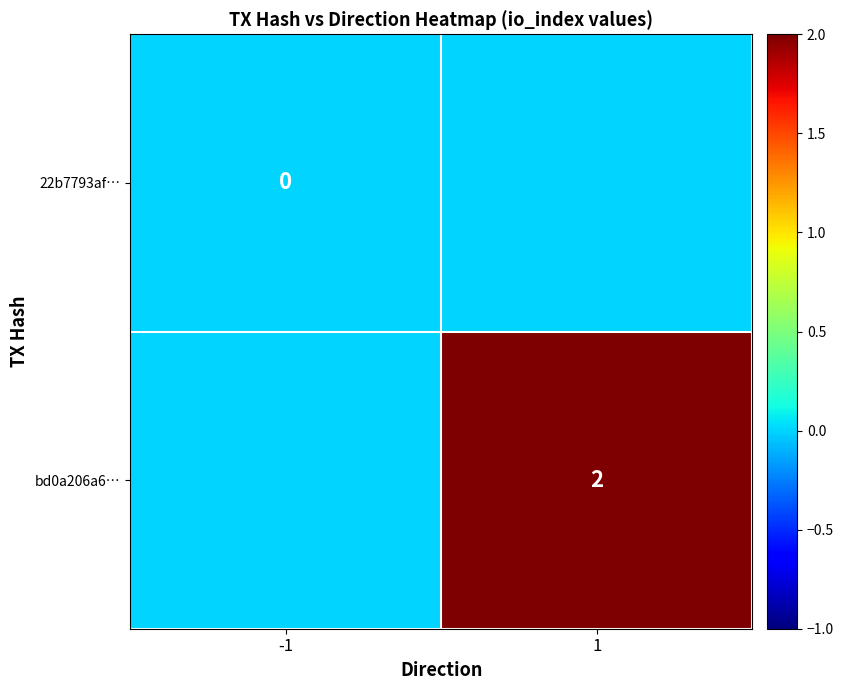

The bd0a206a6… series shows 2 at 1. True or false?

True